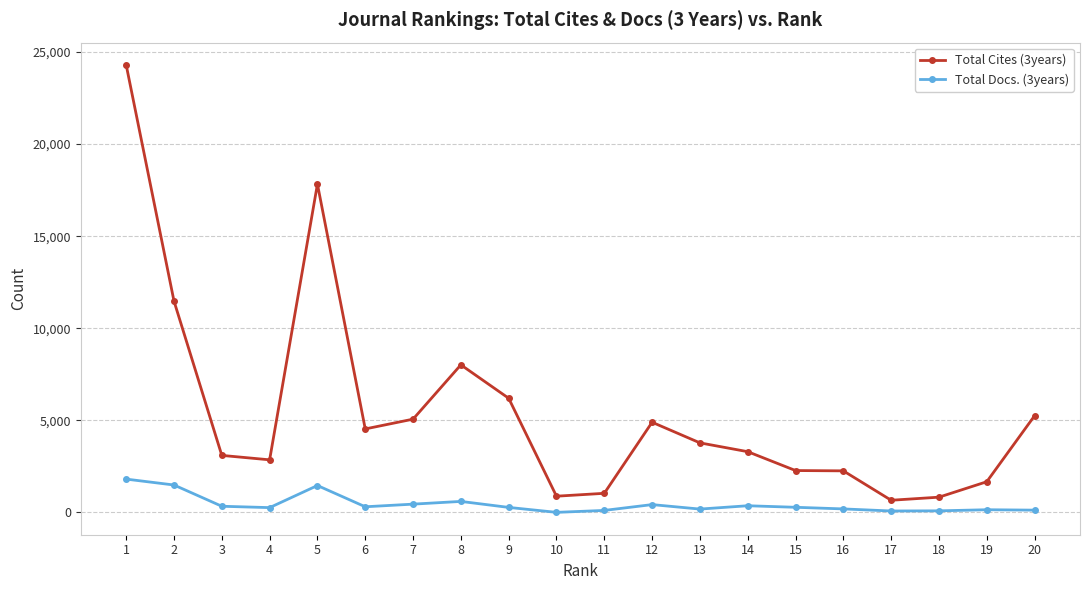

Which series has the largest total across all categories?

Total Cites (3years)